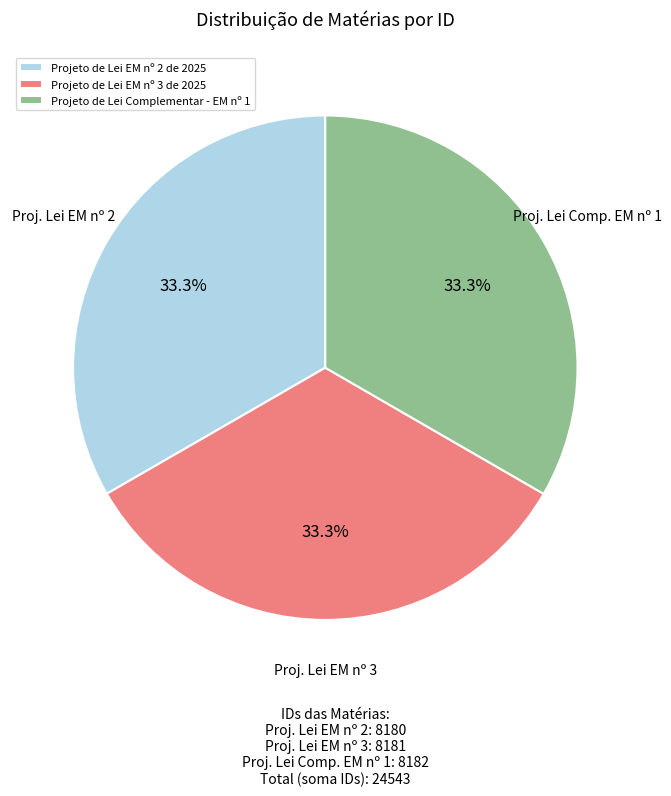

True or false: Projeto de Lei EM nº 3 de 2025 accounts for 33% of the total.

True